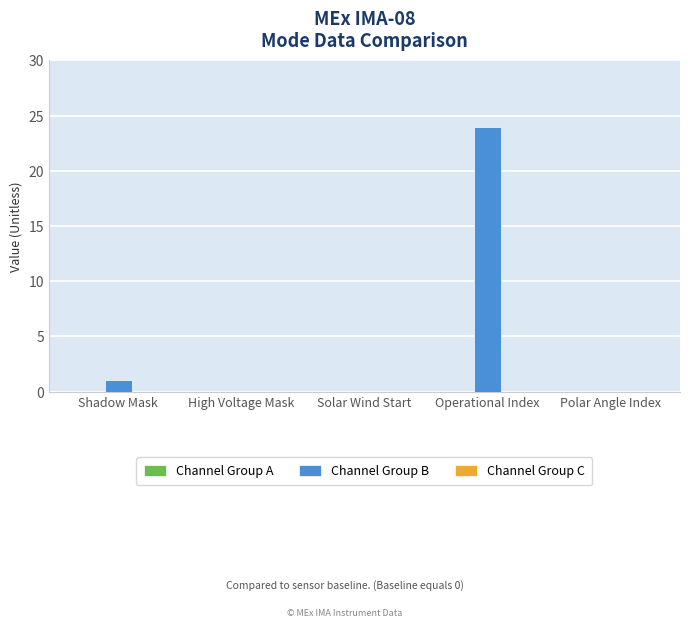

What is the sum of all values?

25